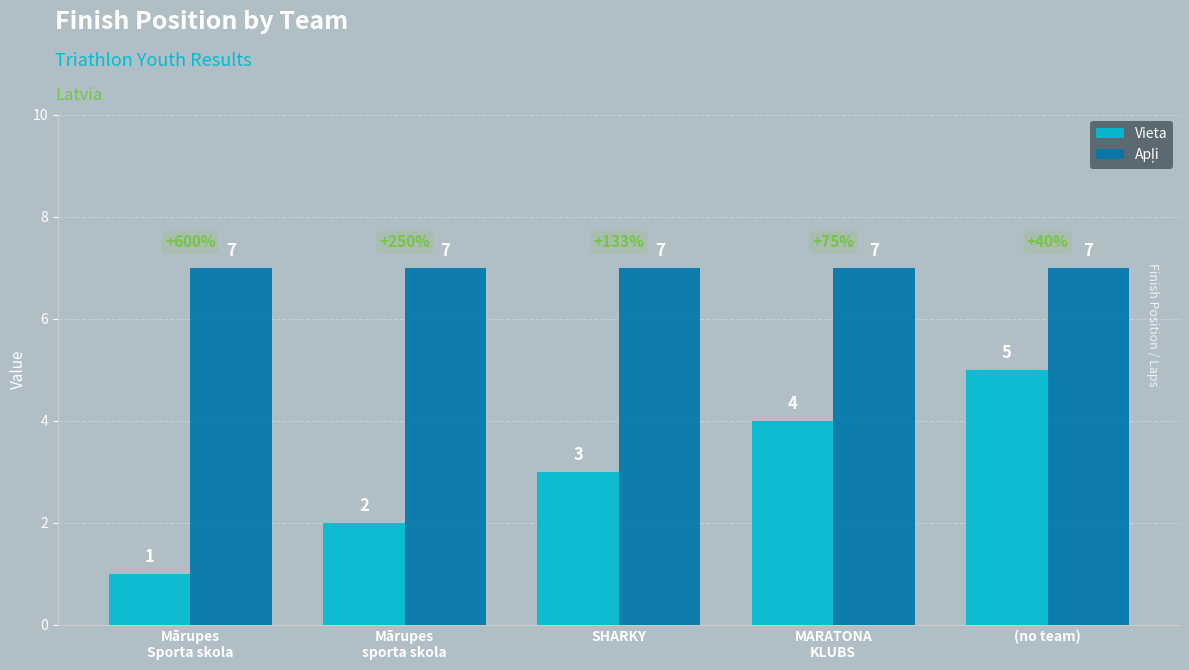

Rank the categories by Vieta value from lowest to highest.

Mārupes
Sporta skola, Mārupes
sporta skola, SHARKY, MARATONA
KLUBS, (no team)